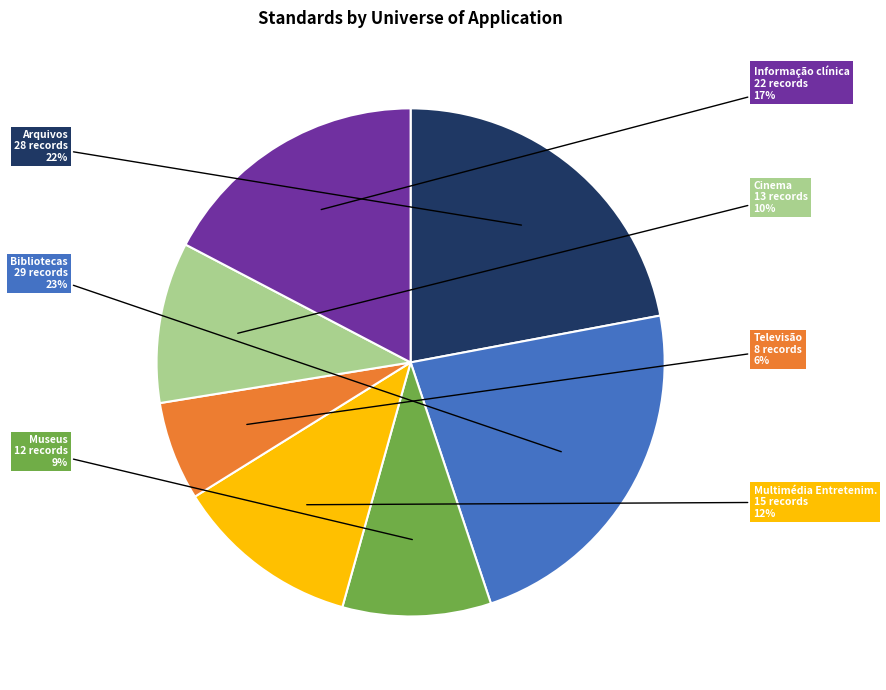

Does Museus represent more than half of the total?

No